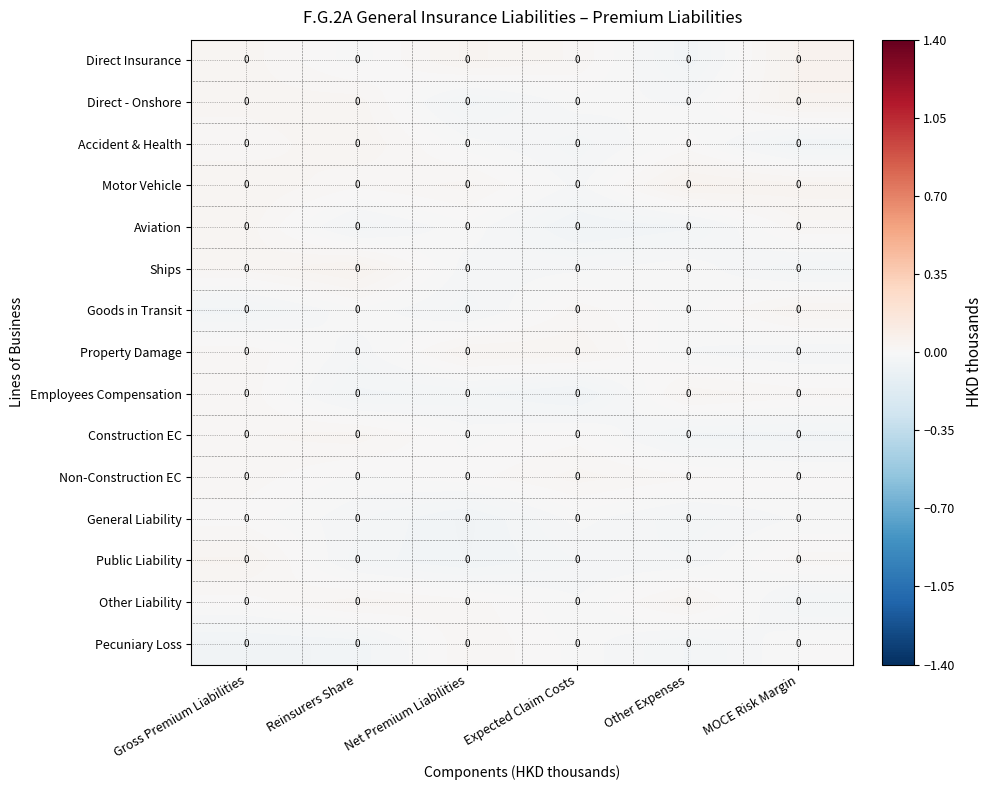

What is the difference between the highest and lowest values at Expected Claim Costs?

0.1